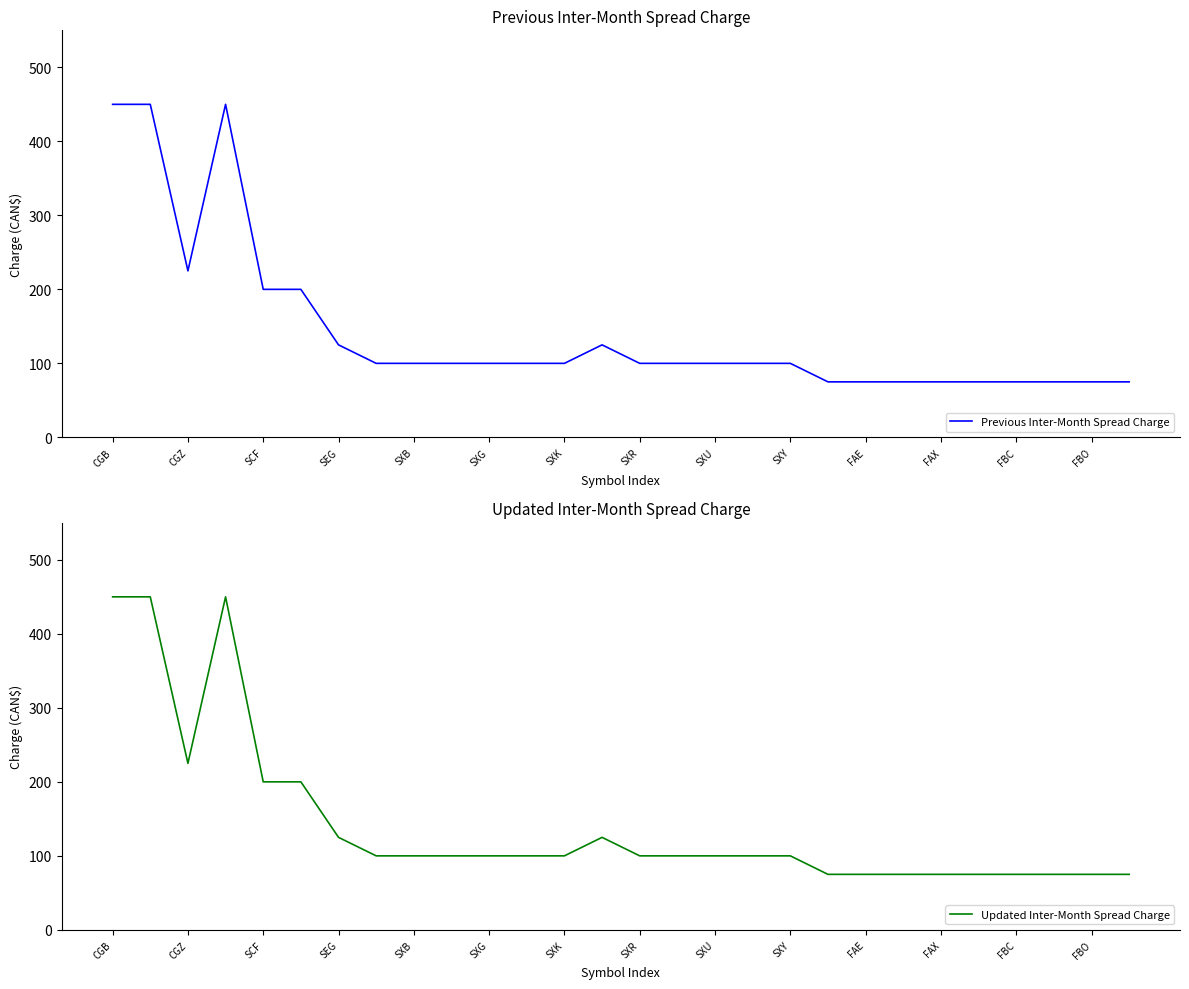

Is it true that Updated Inter-Month Spread Charge equals 43 at 15?

False